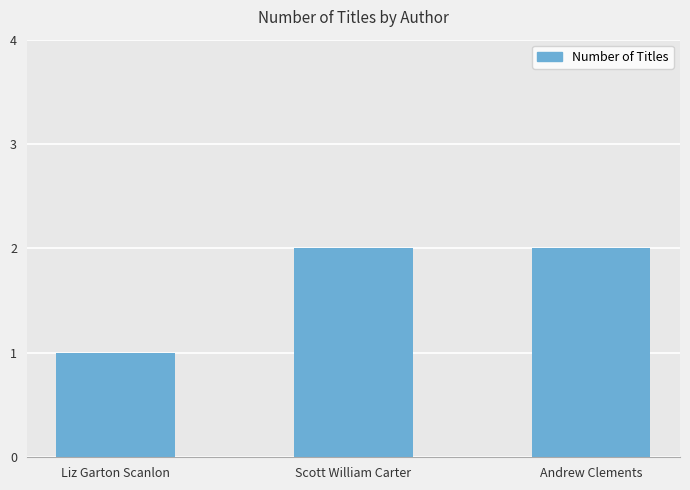

What is the difference between the second highest and minimum values?

1